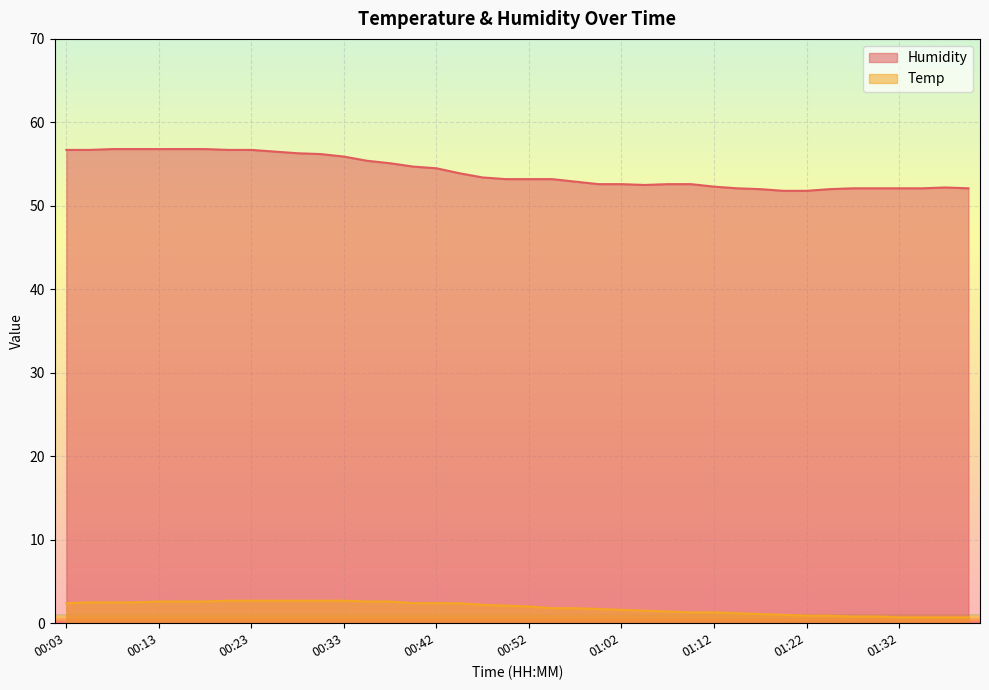

At which category is the sum across all series the highest?

00:20